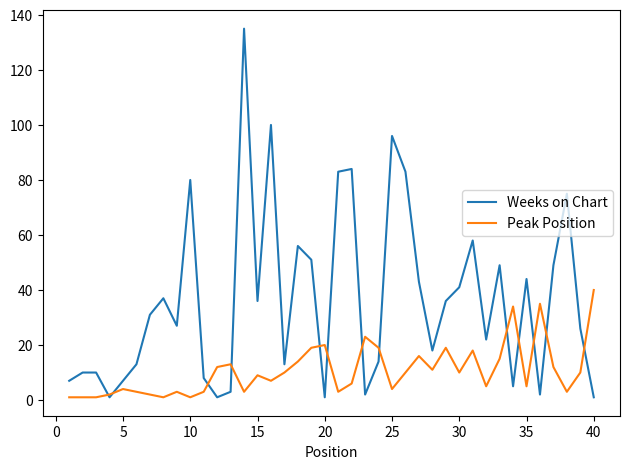

Which series has the largest range (max minus min)?

Weeks on Chart